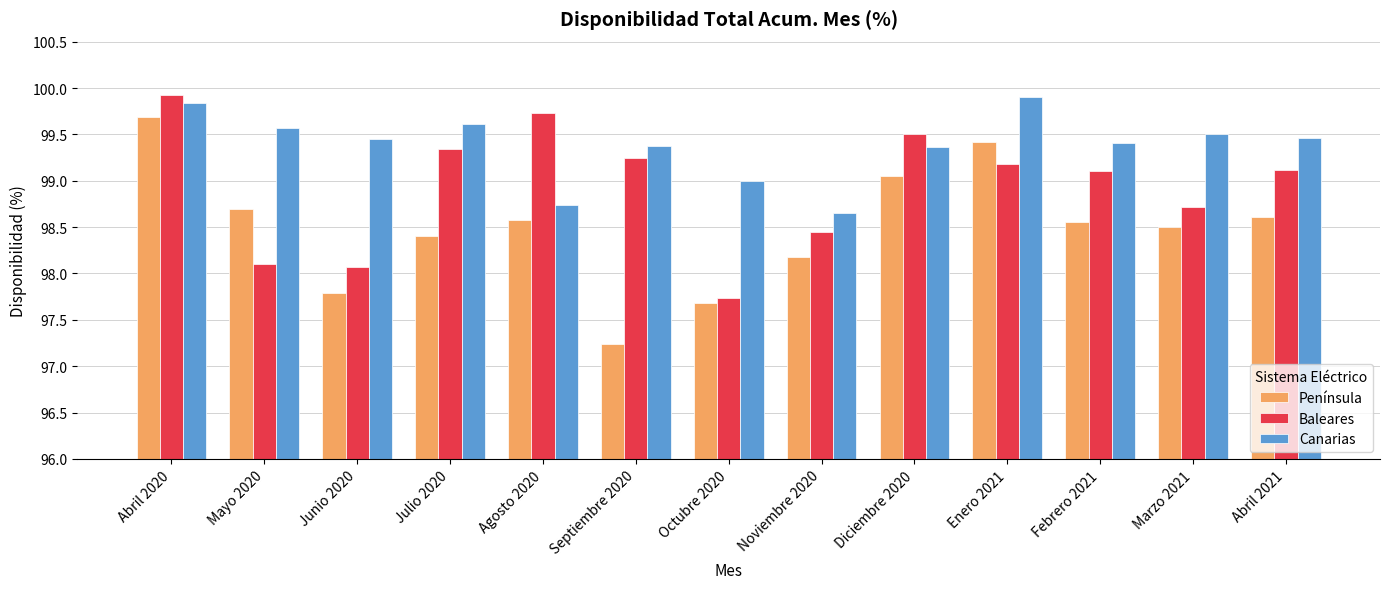

What is the lowest value of the Baleares series?

97.7